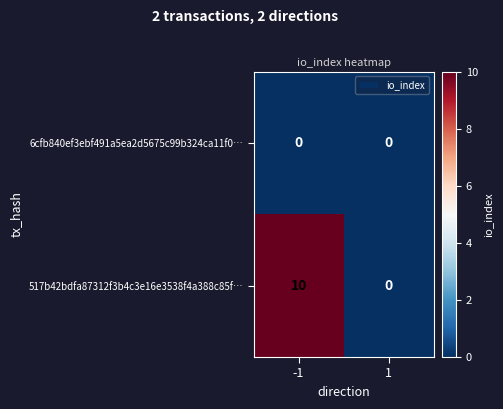

What is the greatest value displayed?

10